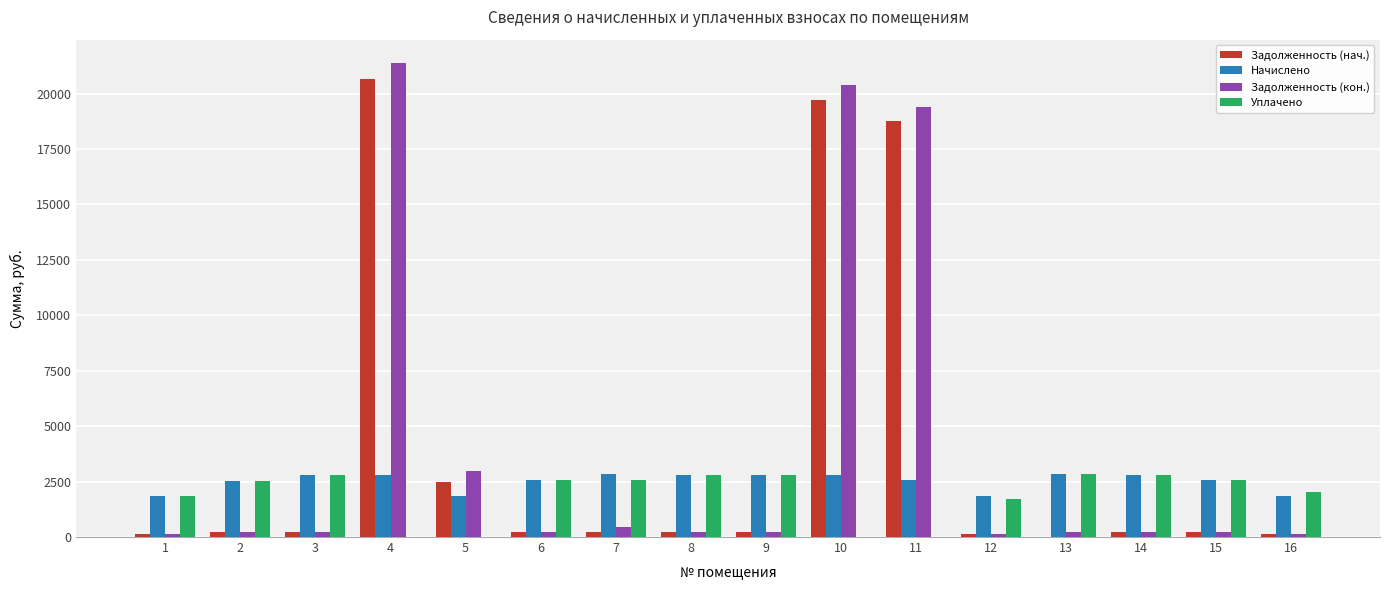

Where does the Задолженность (кон.) series first go above 233?

3